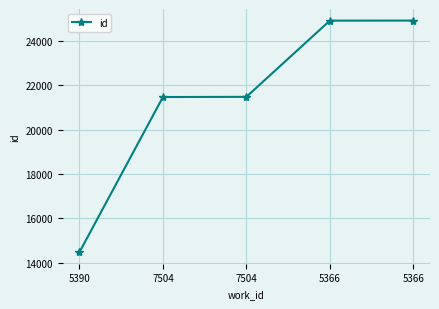

At which label does the data first exceed 21487?

5366